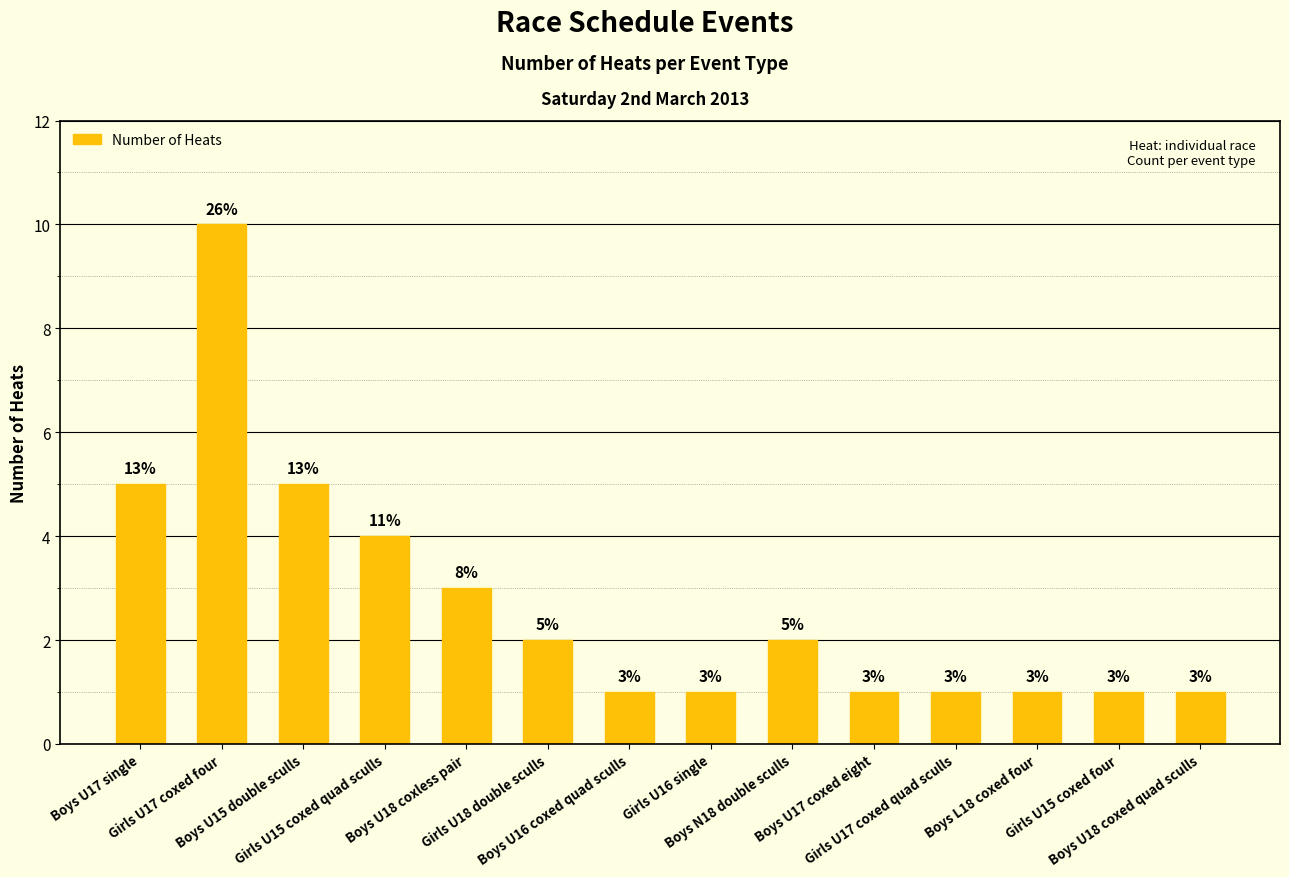

Where does the data first go above 2?

Boys U17 single